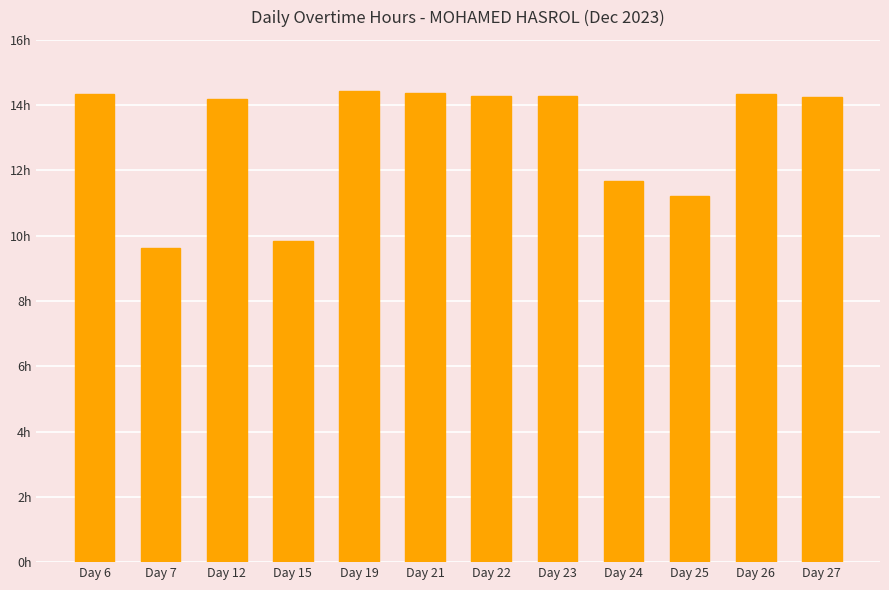

True or false: the data shows 14.2 at Day 12.

True